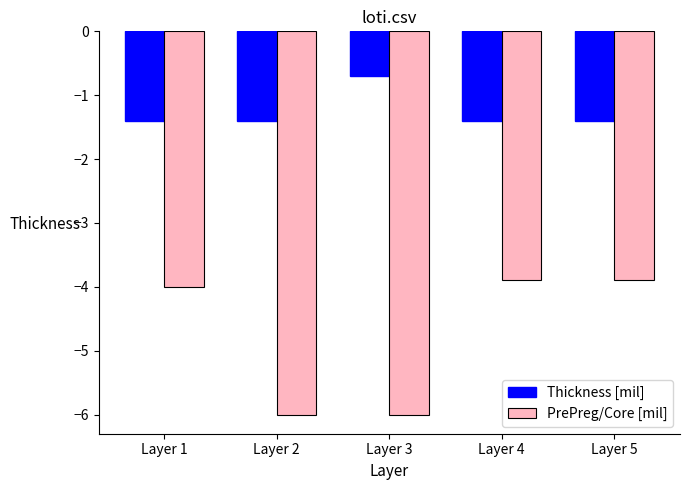

Are the bars horizontal?

No